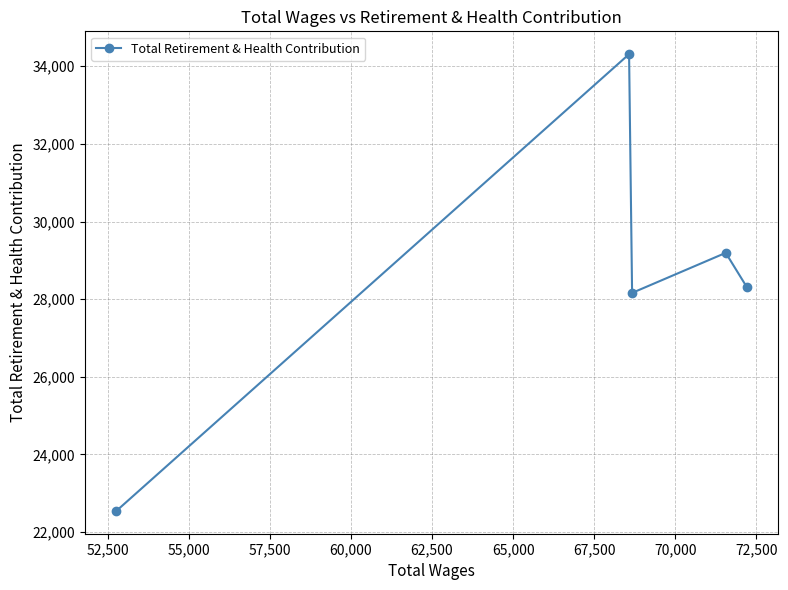

How many interior local peaks (higher than both neighbors) does the data have?

2